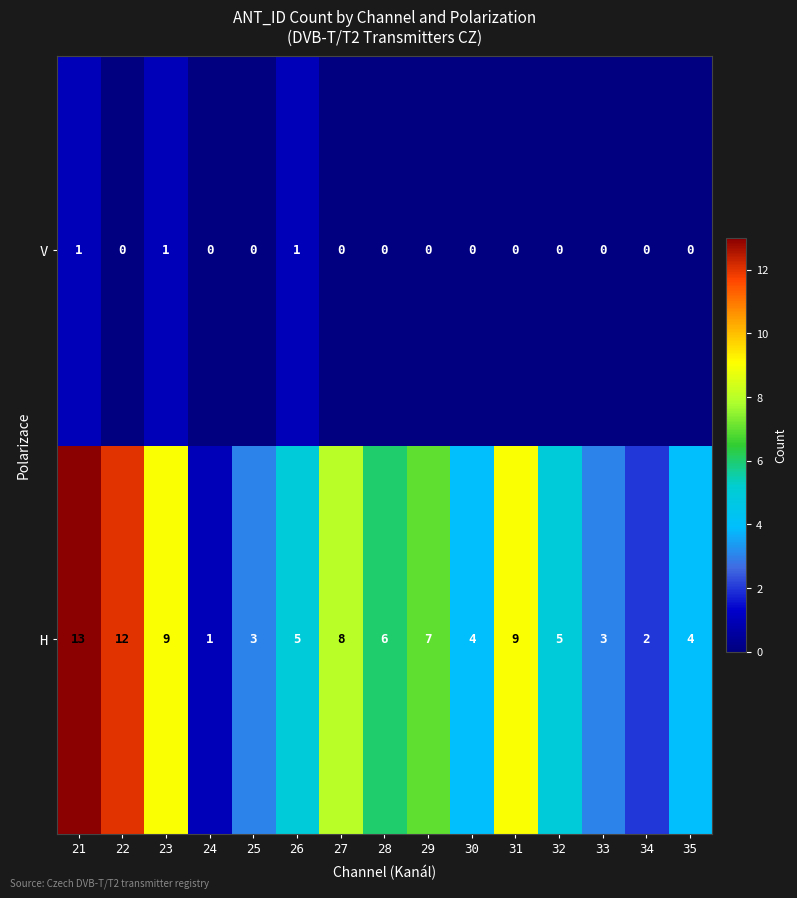

What is the sum of the H values at 28 and 34?

8